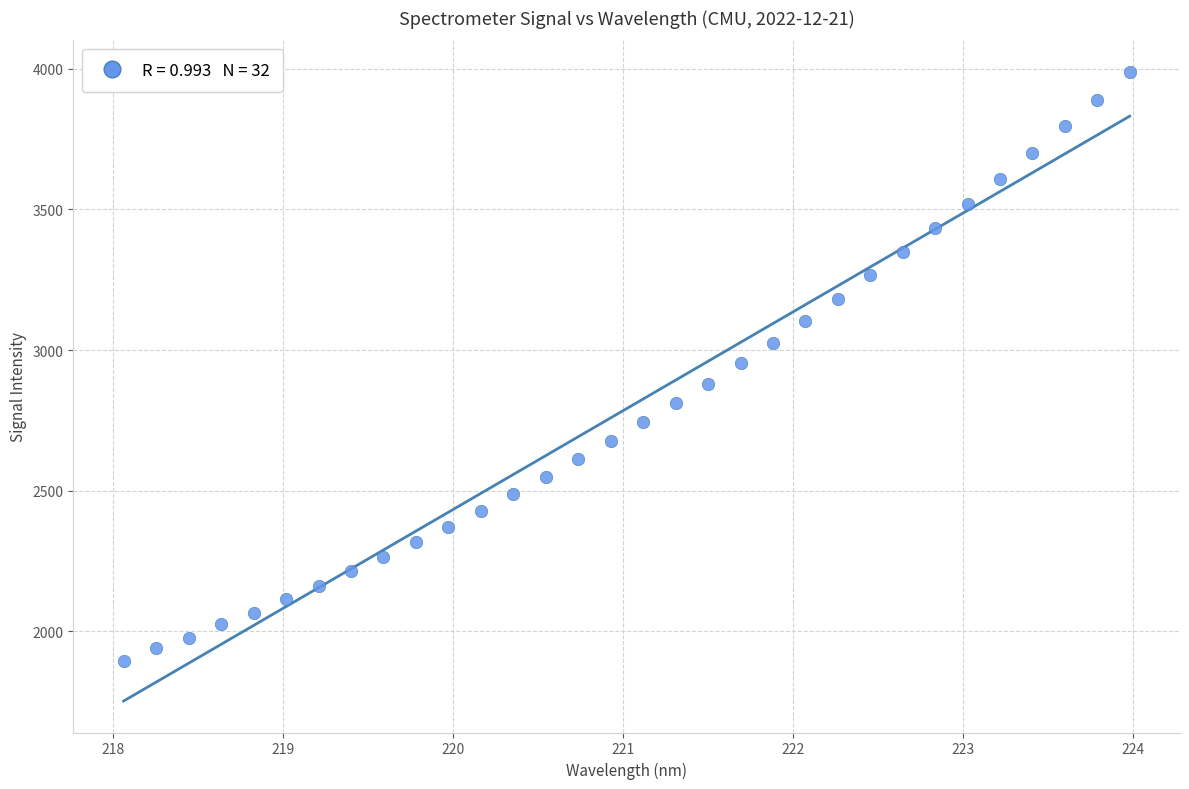

What is the range of Y values (max minus min)?

2092.7